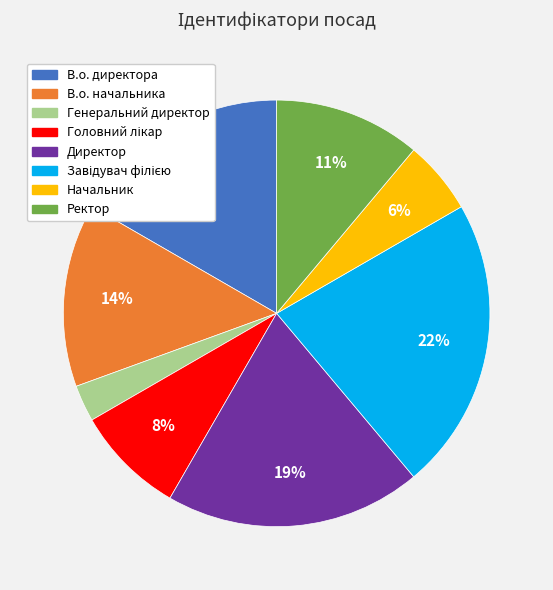

To the nearest percent, what is the difference between the largest and smallest slice percentages?

19%